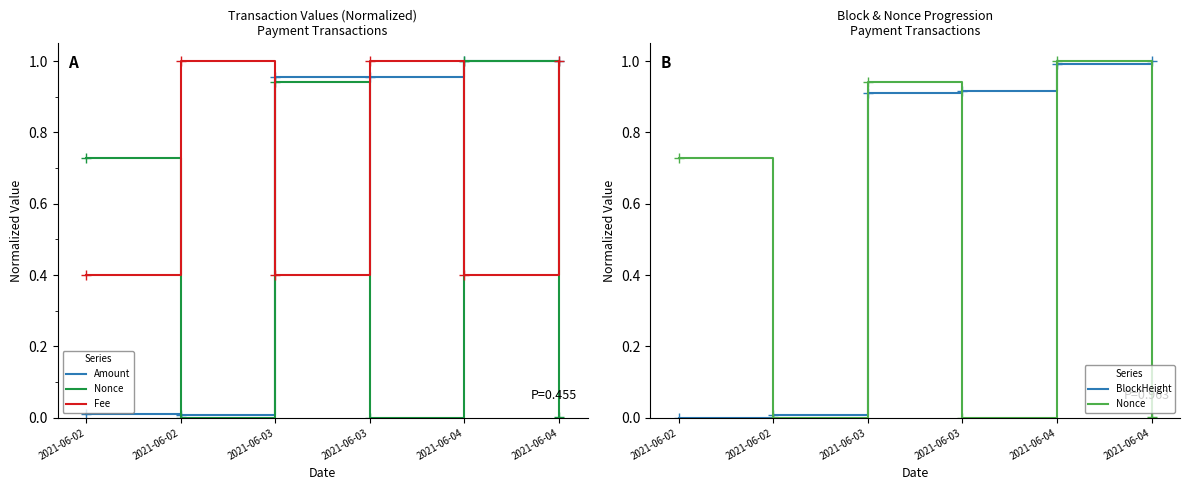

True or false: Fee has more than 2 interior local peaks.

False